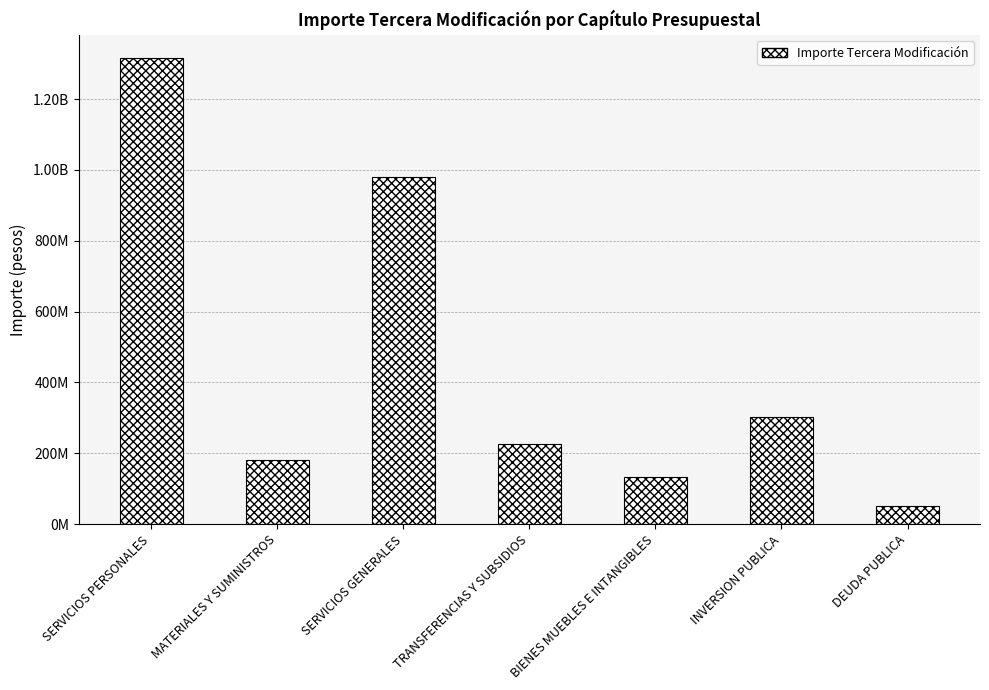

Are the bars horizontal?

No